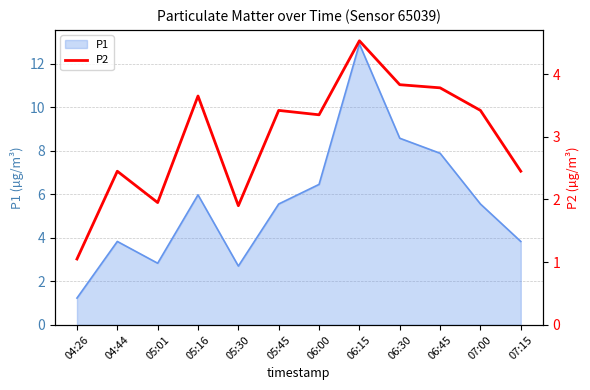

How many lines are shown in the chart?

1